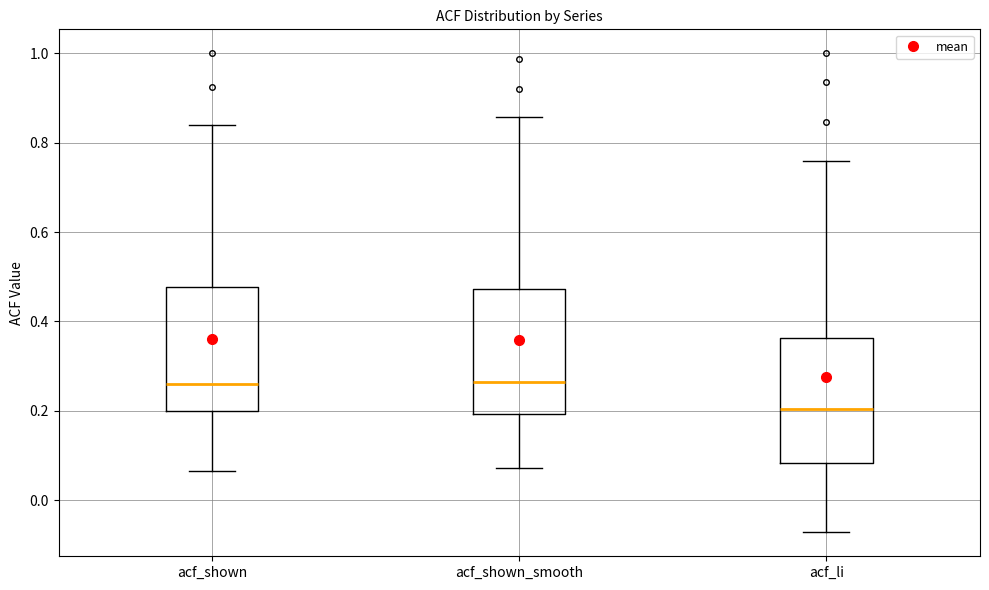

Which box's median line is the lowest?

acf_li